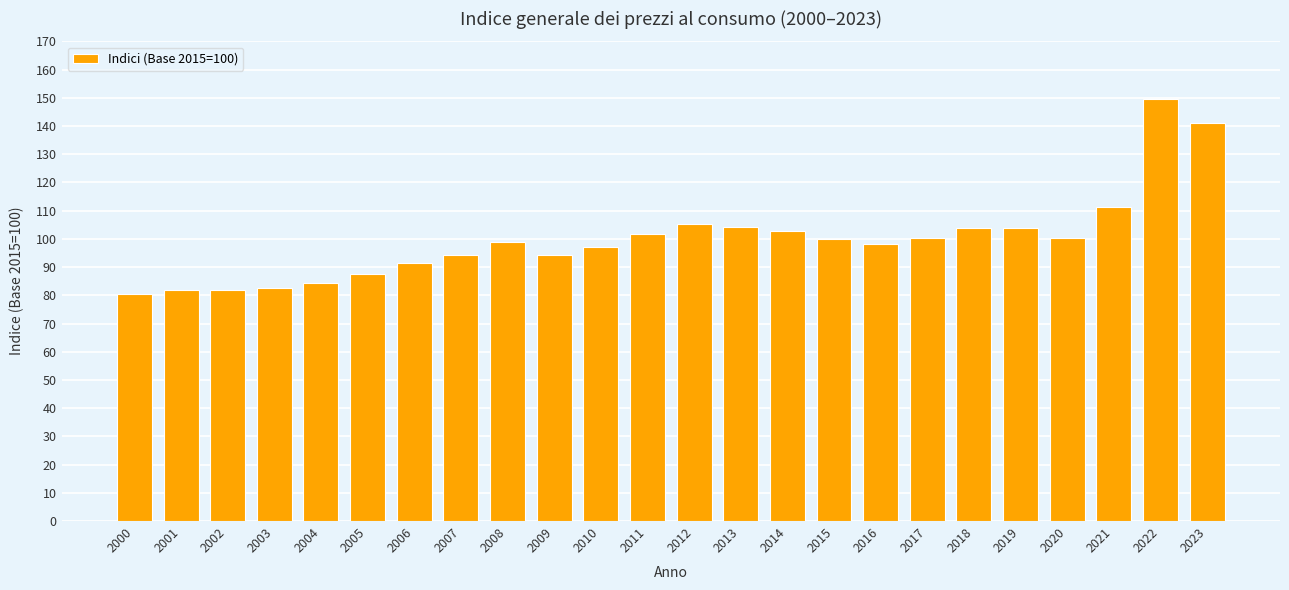

Is it true that the value at 2010 is 97.1?

True